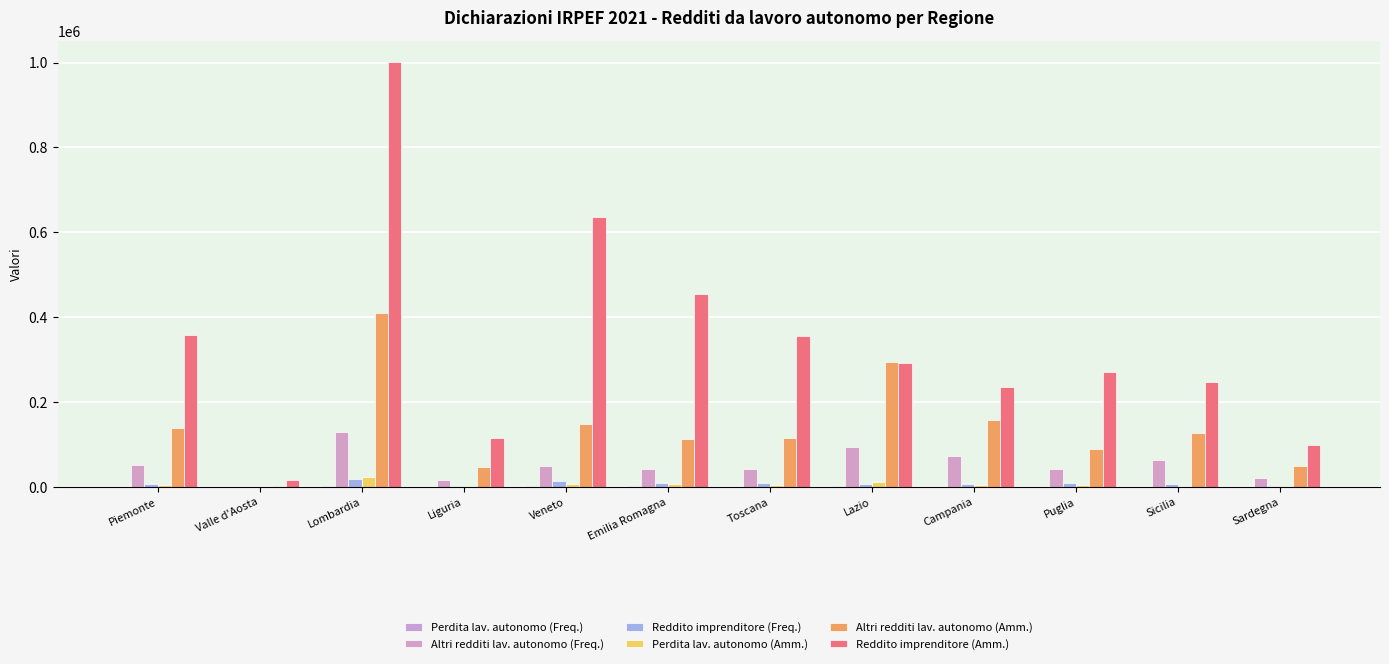

What is the difference between the Reddito imprenditore (Freq.) values at Lazio and Toscana?

823